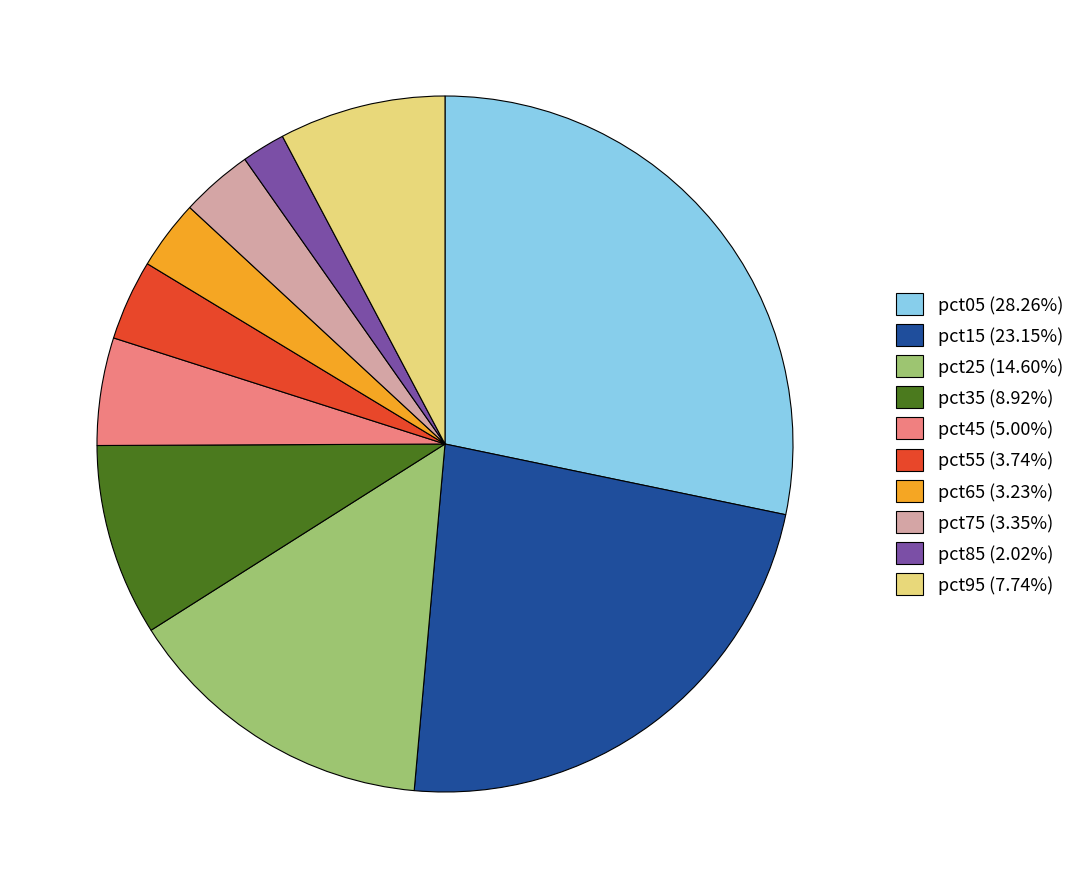

Is there any slice that represents more than half of the pie?

No